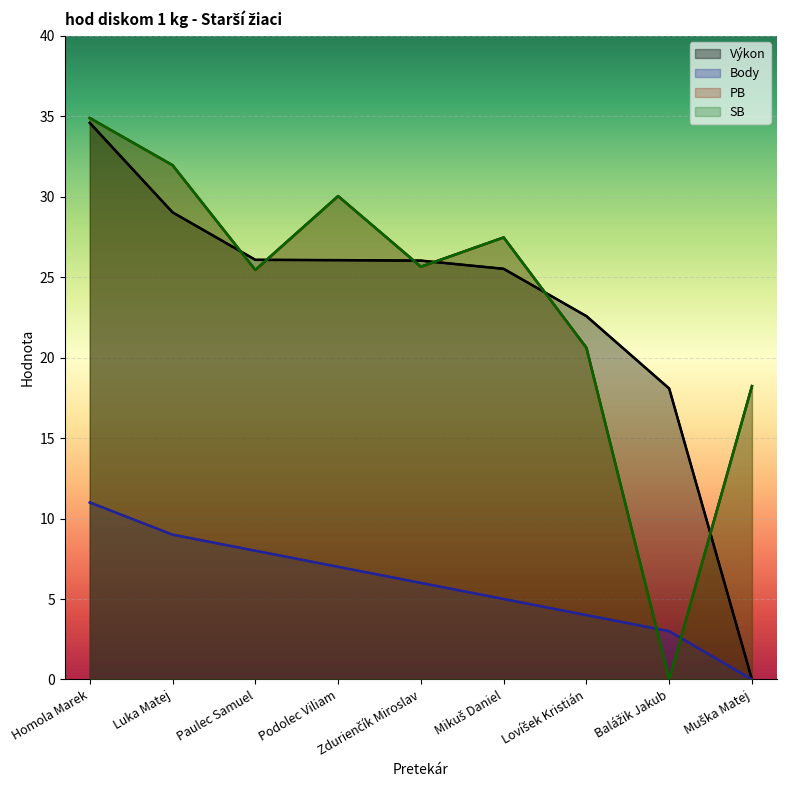

At which label does Body reach its minimum?

Muška Matej